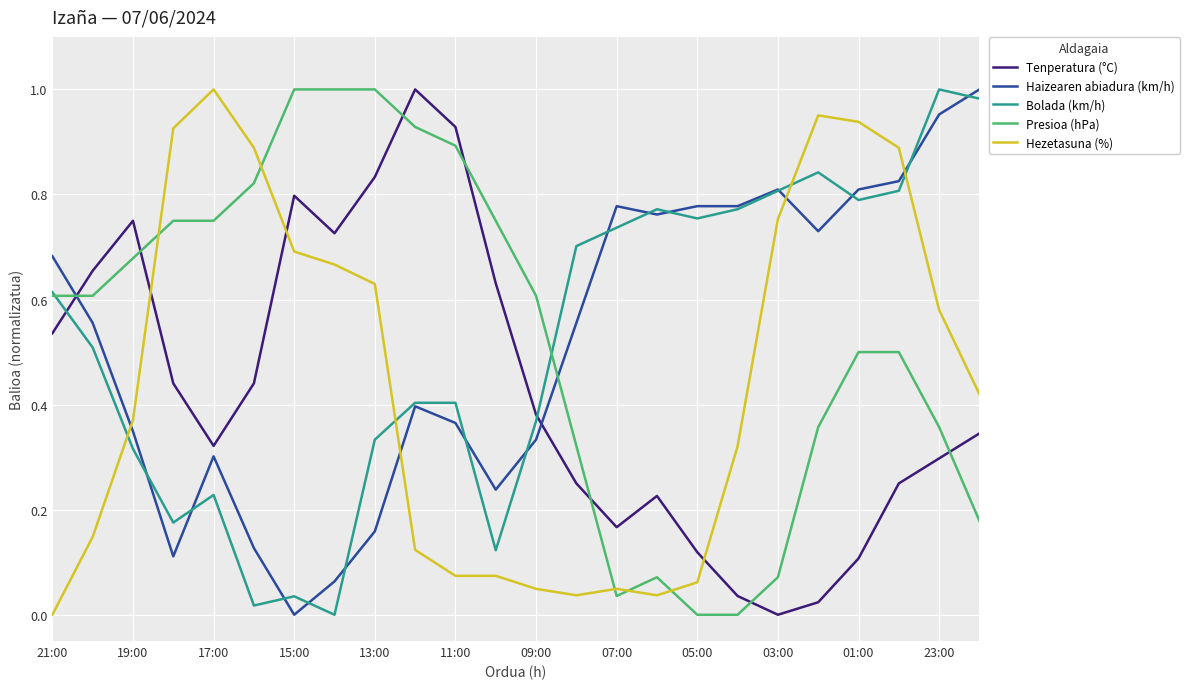

True or false: Haizearen abiadura (km/h) has more than 1 points higher than both neighbors.

True